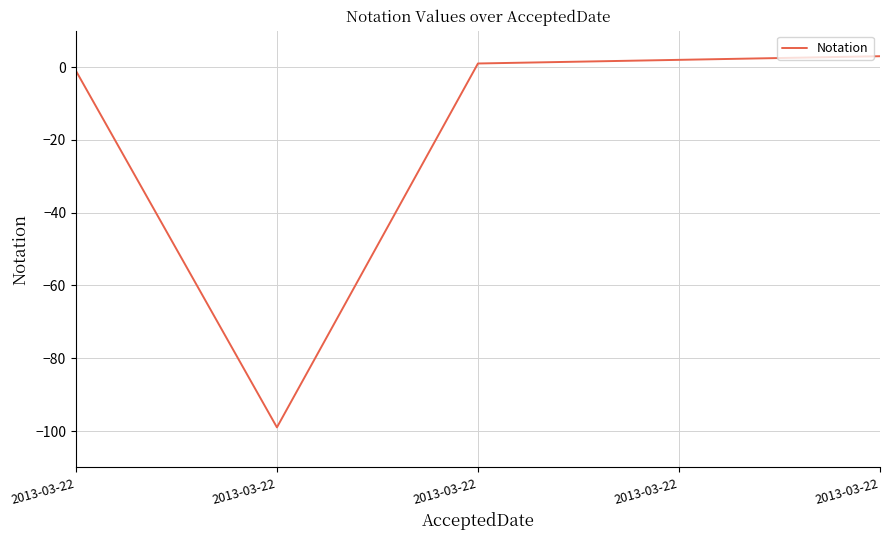

How many negative values are there?

2